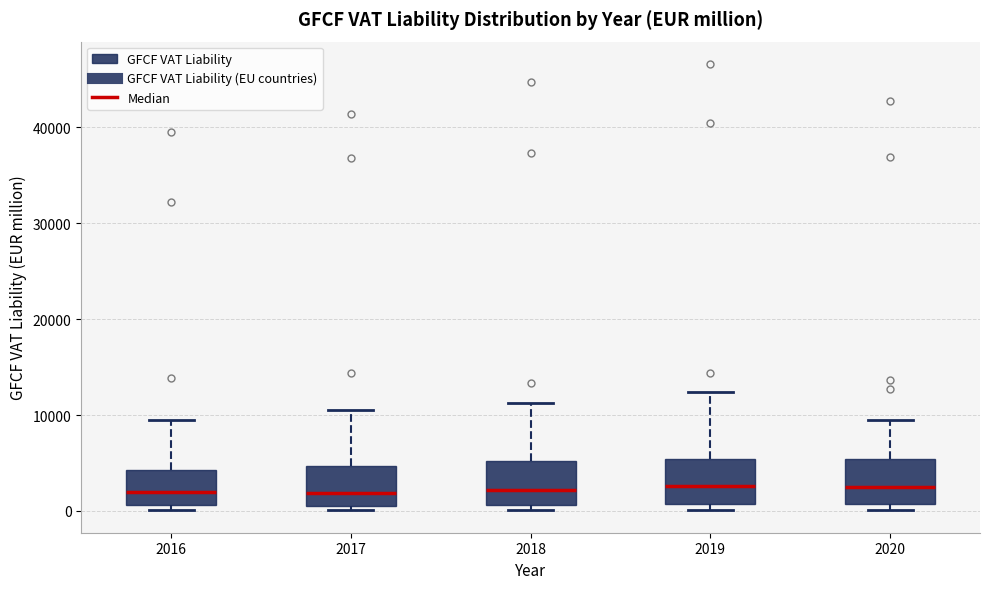

Where does the upper whisker of the box at x = 2018 end on the y-axis? The values are not printed on the chart, so give them approximately, as read against the axis.

11000